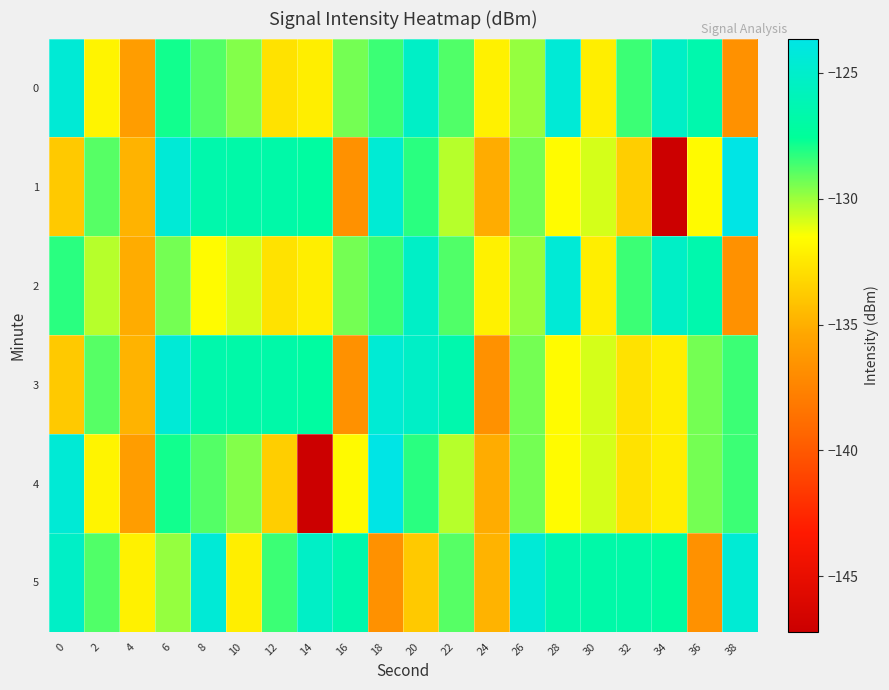

Reading right to left, transcribe all the data shown in this chart.

0: 38=-136.6	36=-126.5	34=-125.2	32=-128.5	30=-132.2	28=-124.5	26=-129.9	24=-132.1	22=-128.8	20=-125.3	18=-128.5	16=-129.4	14=-132.2	12=-132.8	10=-129.6	8=-128.9	6=-127.8	4=-136.0	2=-131.9	0=-124.5
1: 38=-123.6	36=-131.7	34=-147.2	32=-133.7	30=-130.8	28=-131.7	26=-129.4	24=-135.1	22=-130.4	20=-128.2	18=-124.6	16=-136.7	14=-127.1	12=-126.8	10=-126.8	8=-126.5	6=-124.5	4=-134.8	2=-128.9	0=-133.8
2: 38=-136.6	36=-126.5	34=-125.2	32=-128.5	30=-132.2	28=-124.5	26=-129.9	24=-132.1	22=-128.8	20=-125.3	18=-128.5	16=-129.4	14=-132.2	12=-132.8	10=-130.8	8=-131.7	6=-129.4	4=-135.1	2=-130.4	0=-128.2
3: 38=-128.5	36=-129.4	34=-132.2	32=-132.8	30=-130.8	28=-131.7	26=-129.4	24=-136.6	22=-126.5	20=-125.2	18=-124.6	16=-136.7	14=-127.1	12=-126.8	10=-126.8	8=-126.5	6=-124.5	4=-134.8	2=-128.9	0=-133.8
4: 38=-128.5	36=-129.4	34=-132.2	32=-132.8	30=-130.8	28=-131.7	26=-129.4	24=-135.1	22=-130.4	20=-128.2	18=-123.6	16=-131.7	14=-147.2	12=-133.7	10=-129.6	8=-128.9	6=-127.8	4=-136.0	2=-131.9	0=-124.5
5: 38=-124.6	36=-136.7	34=-127.1	32=-126.8	30=-126.8	28=-126.5	26=-124.5	24=-134.8	22=-128.9	20=-133.8	18=-136.6	16=-126.5	14=-125.2	12=-128.5	10=-132.2	8=-124.5	6=-129.9	4=-132.1	2=-128.8	0=-125.3